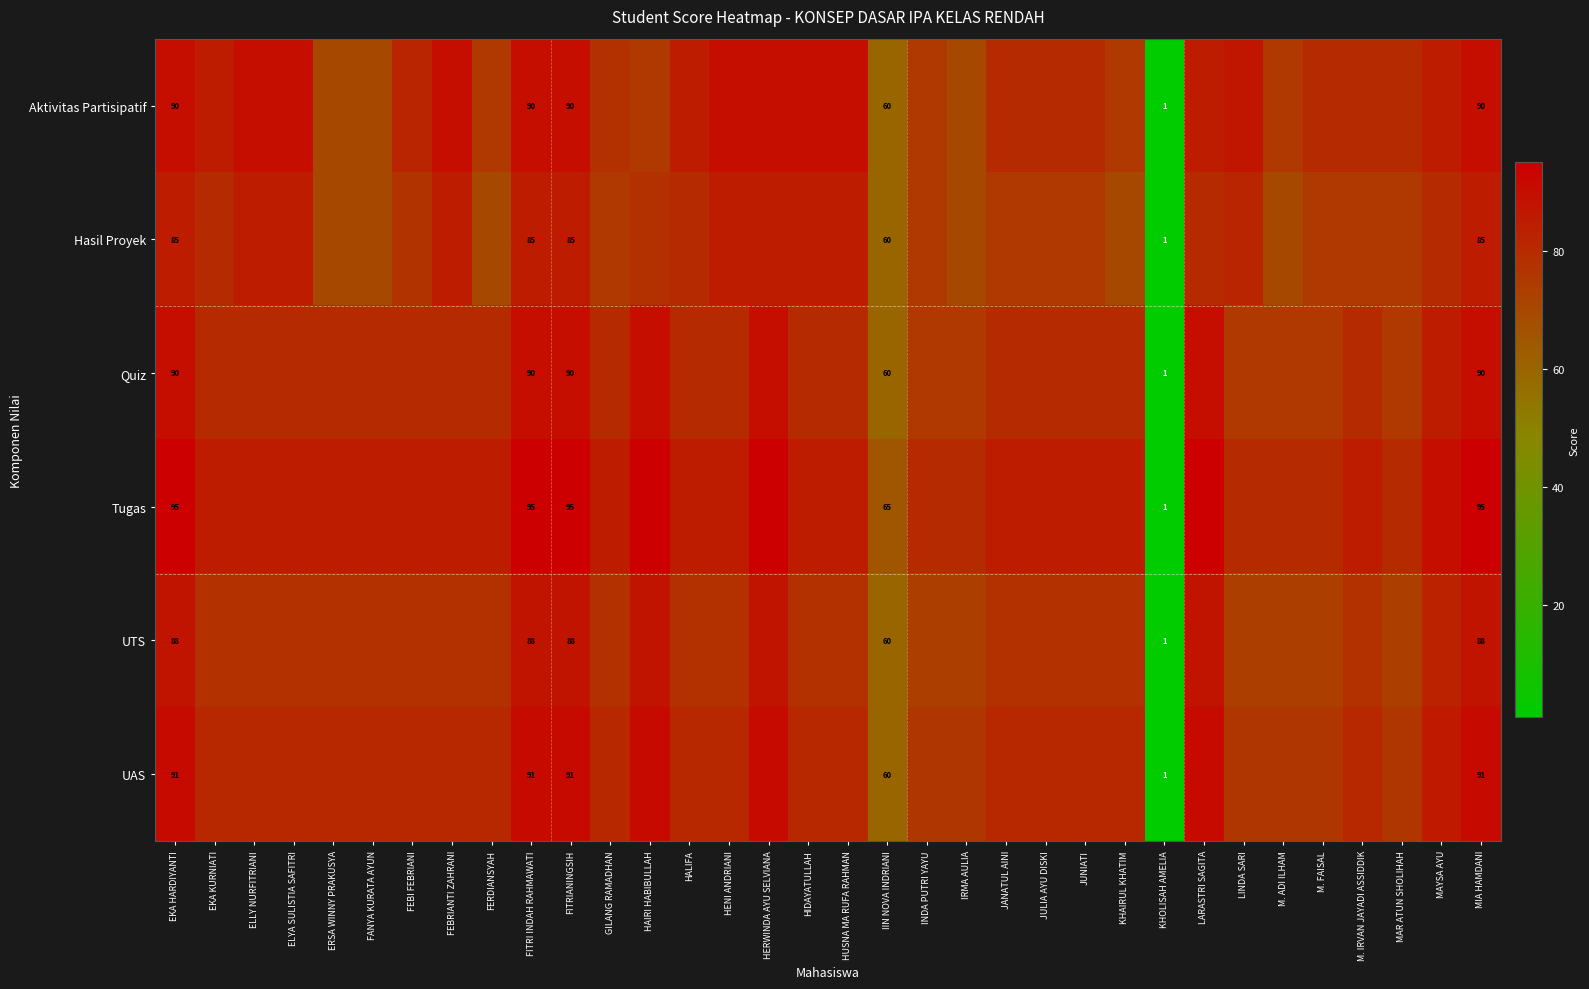

True or false: UTS has a value of 60 at IIN NOVA INDRIANI.

True